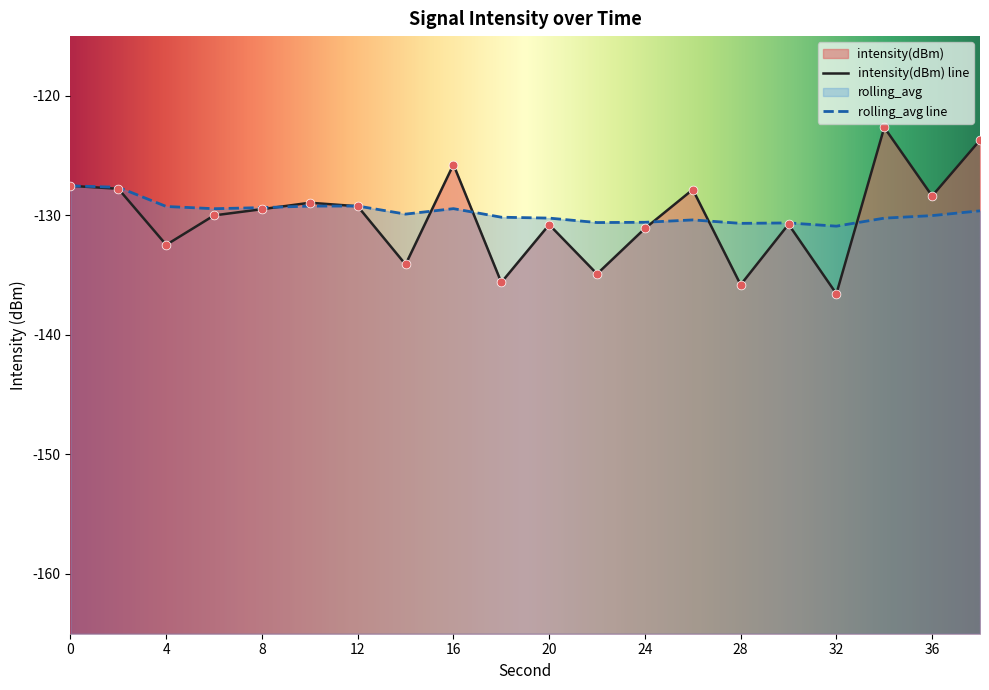

Which series has the largest total across all categories?

rolling_avg